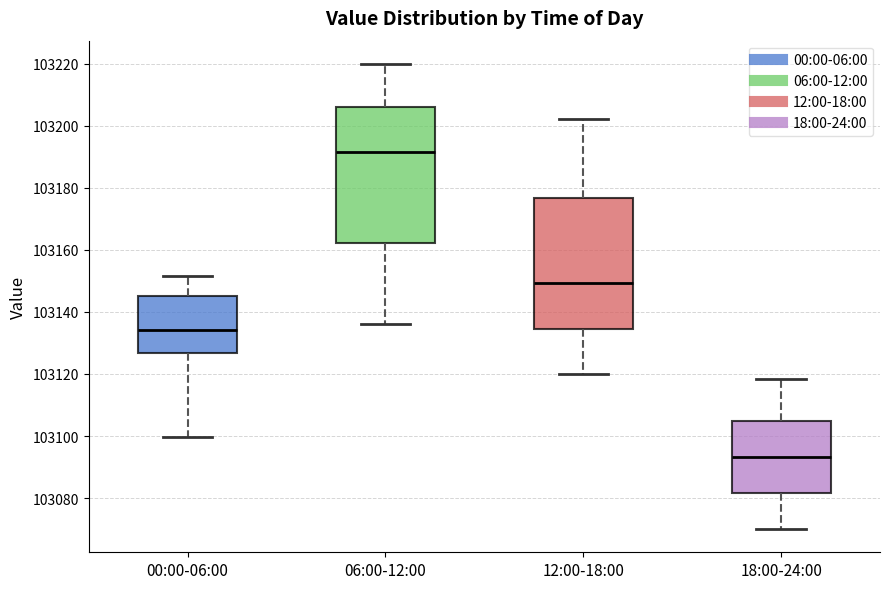

Reading left to right, read every box against the y-axis: the position of its median line, the range the box covers, and the ends of its whiskers. The values are not printed on the chart, so give them approximately, as read against the axis.

00:00-06:00: median 103134, box 103126 to 103146, whiskers 103100 to 103152
06:00-12:00: median 103192, box 103162 to 103206, whiskers 103136 to 103220
12:00-18:00: median 103150, box 103134 to 103176, whiskers 103120 to 103202
18:00-24:00: median 103094, box 103082 to 103104, whiskers 103070 to 103118